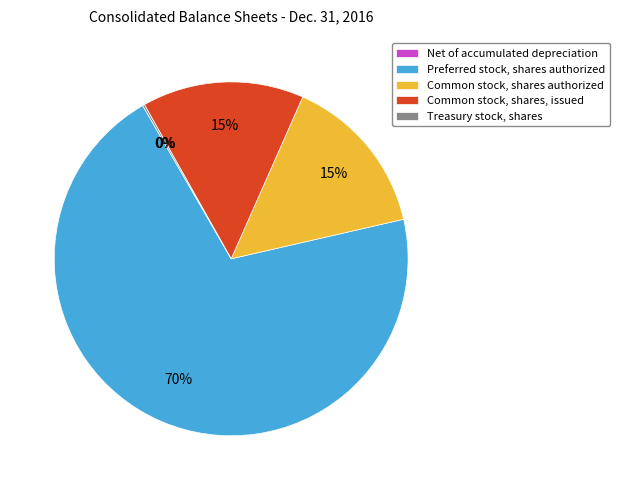

Do Common stock, shares, issued and Preferred stock, shares authorized together represent more than half of the pie?

Yes